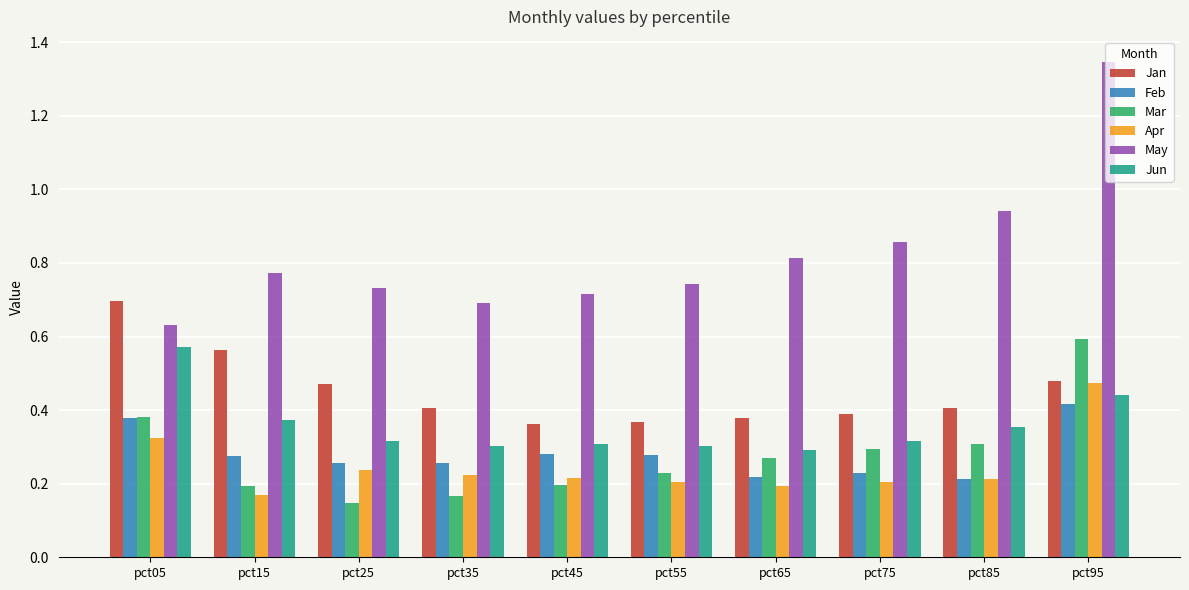

Where is May nearest to the value 0?

pct05